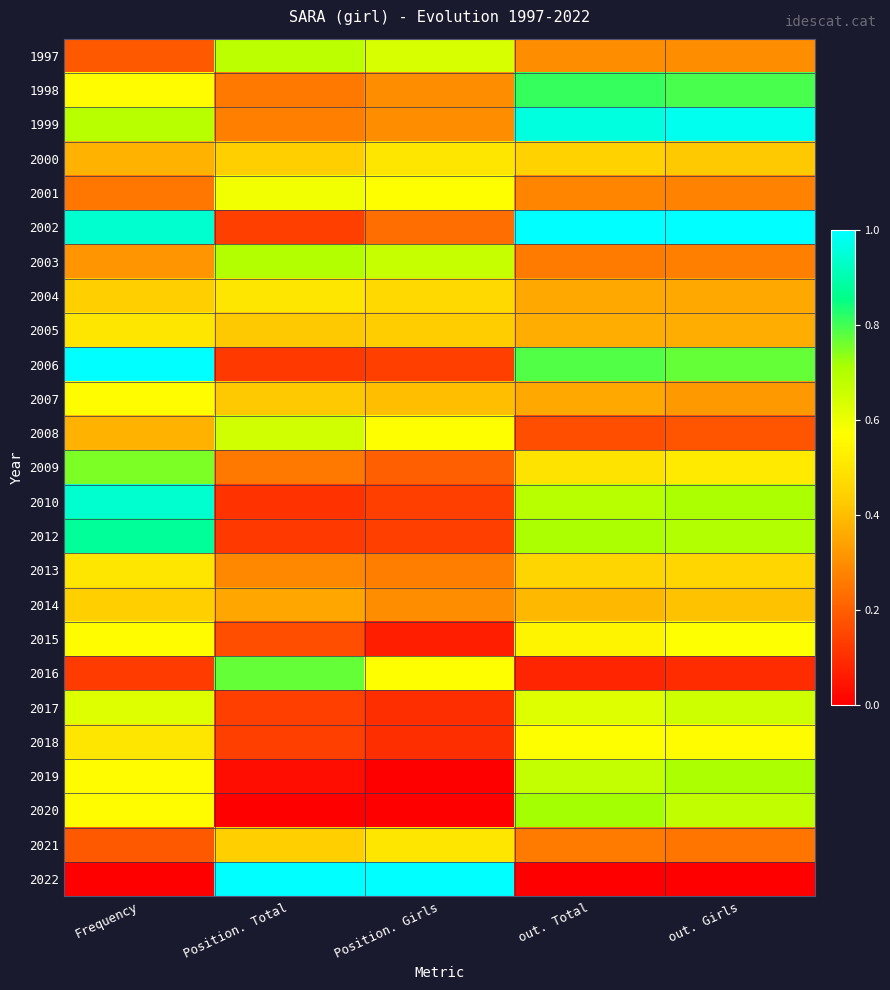

How many distinct data groups are displayed?

25